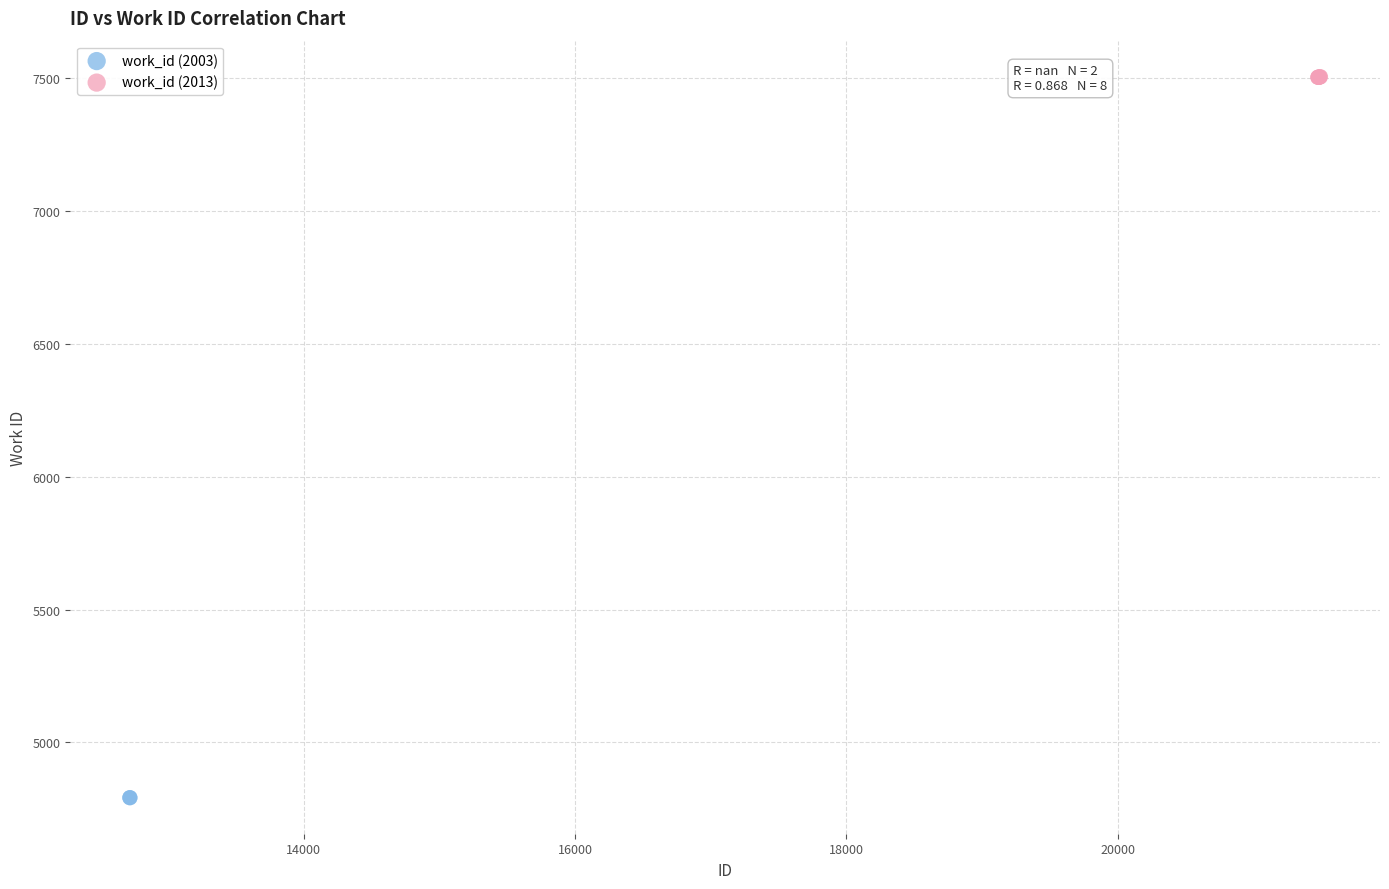

What are all the series names shown in the legend?

work_id (2003), work_id (2013)